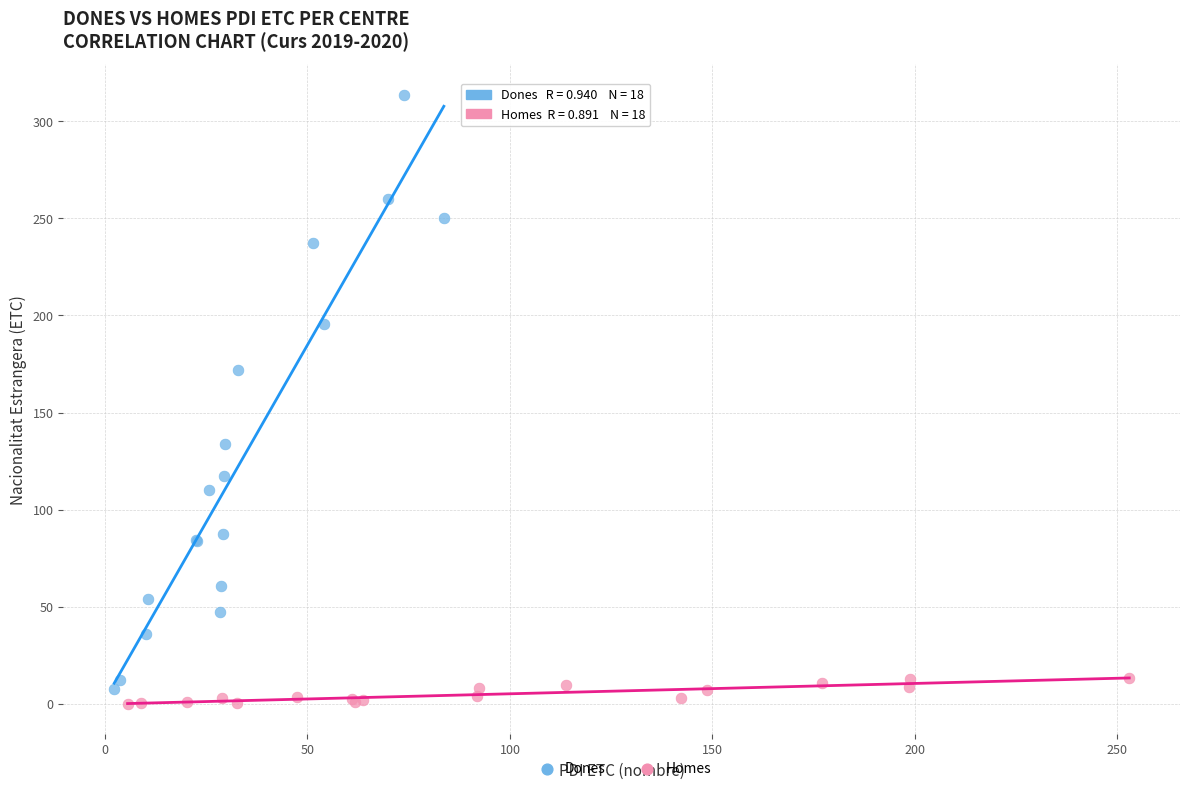

Which series has the largest Y range (max minus min)?

Dones